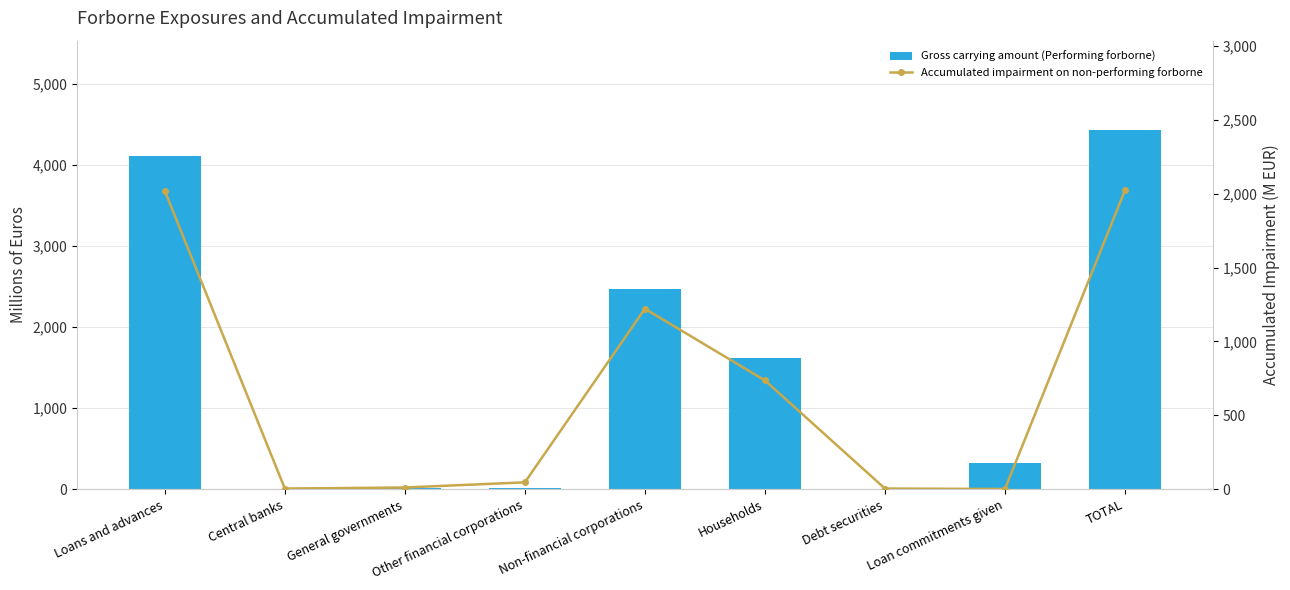

At which label does Gross carrying amount (Performing forborne) reach its peak?

TOTAL